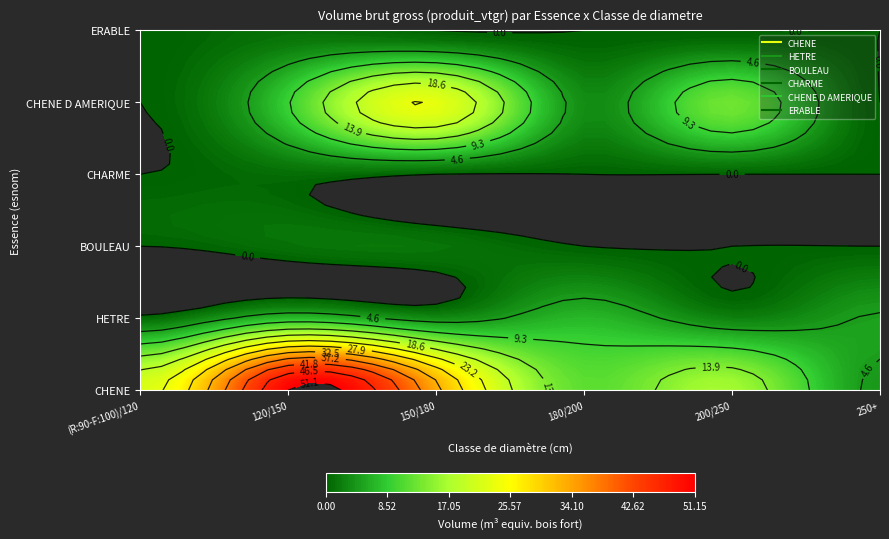

What is the highest value of the ERABLE series?

1.1